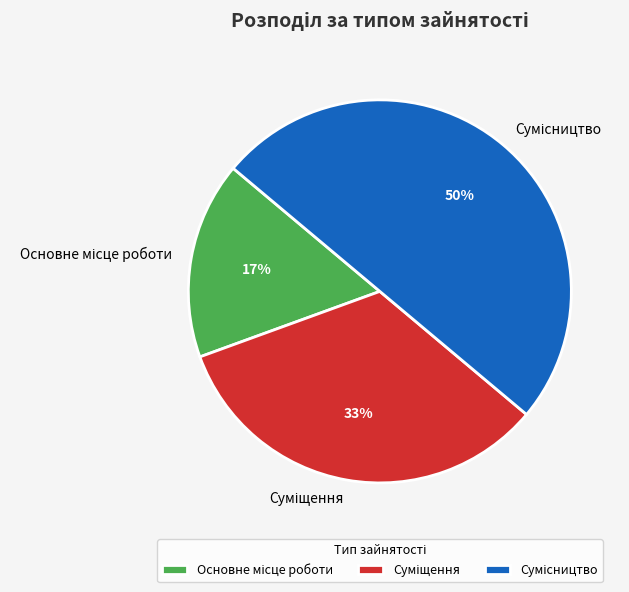

To the nearest percent, what is the average slice percentage?

33%